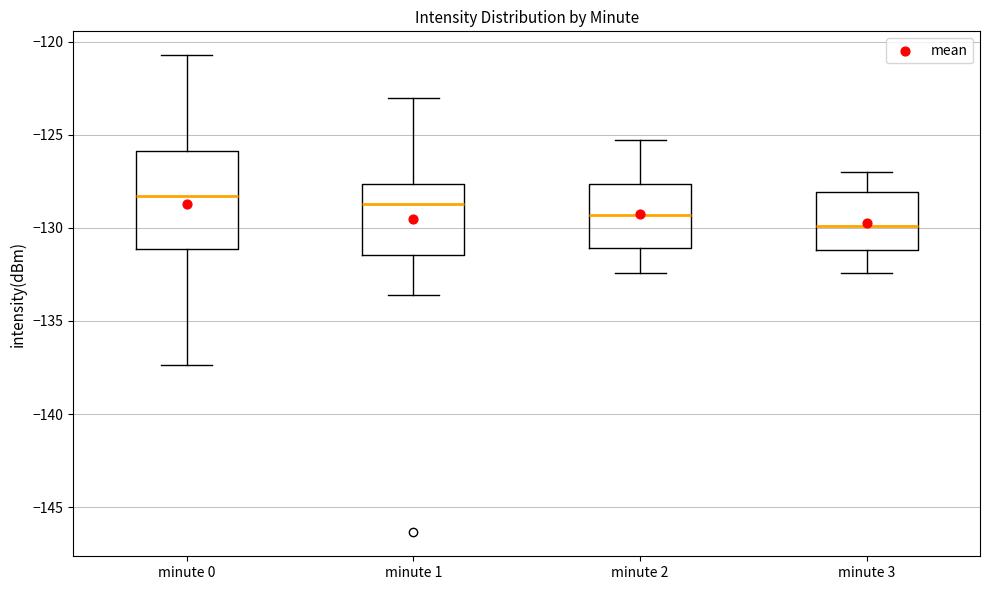

Reading left to right, read every box against the y-axis: the position of its median line, the range the box covers, and the ends of its whiskers. The values are not printed on the chart, so give them approximately, as read against the axis.

minute 0: median -128.5, box -131.0 to -126.0, whiskers -137.5 to -120.5
minute 1: median -128.5, box -131.5 to -127.5, whiskers -133.5 to -123.0
minute 2: median -129.5, box -131.0 to -127.5, whiskers -132.5 to -125.5
minute 3: median -130.0, box -131.0 to -128.0, whiskers -132.5 to -127.0